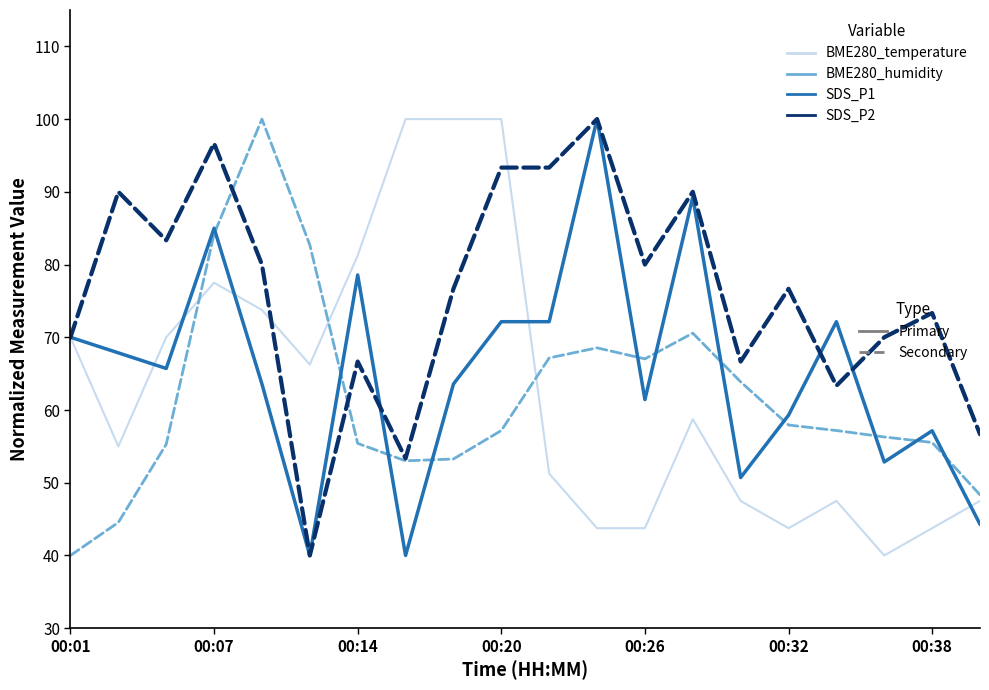

What is the maximum value shown in the chart?

100.0